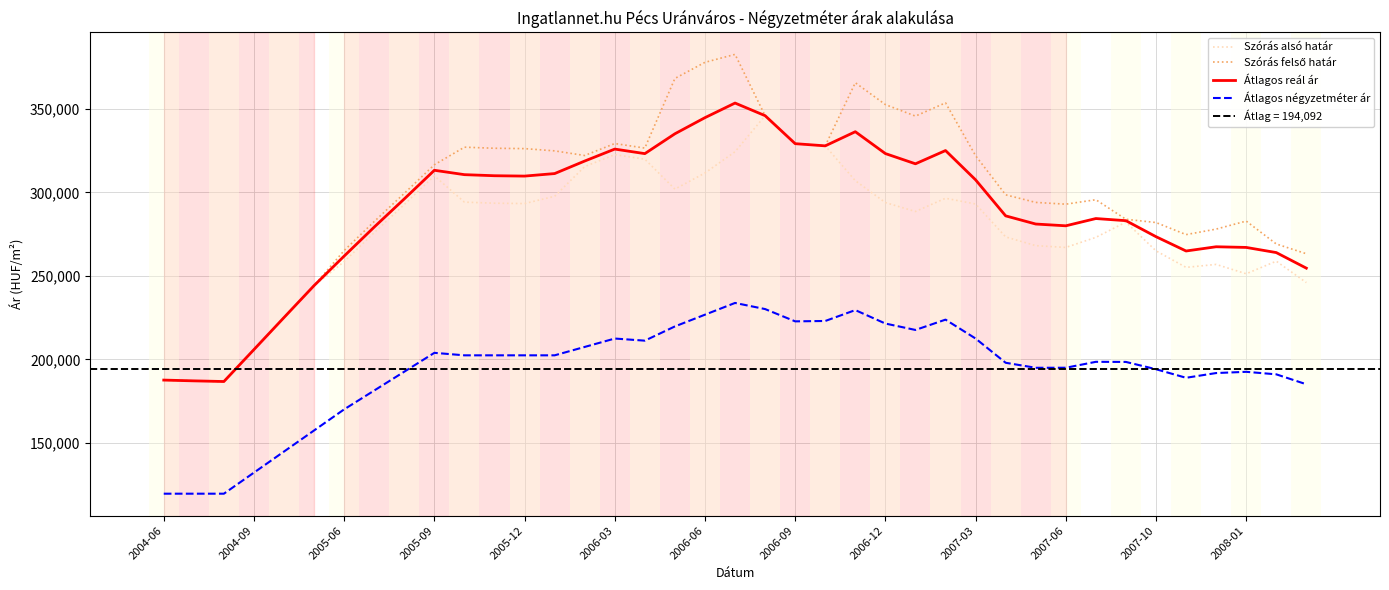

True or false: Átlagos reál ár and Szórás felső határ intersect in this chart.

False